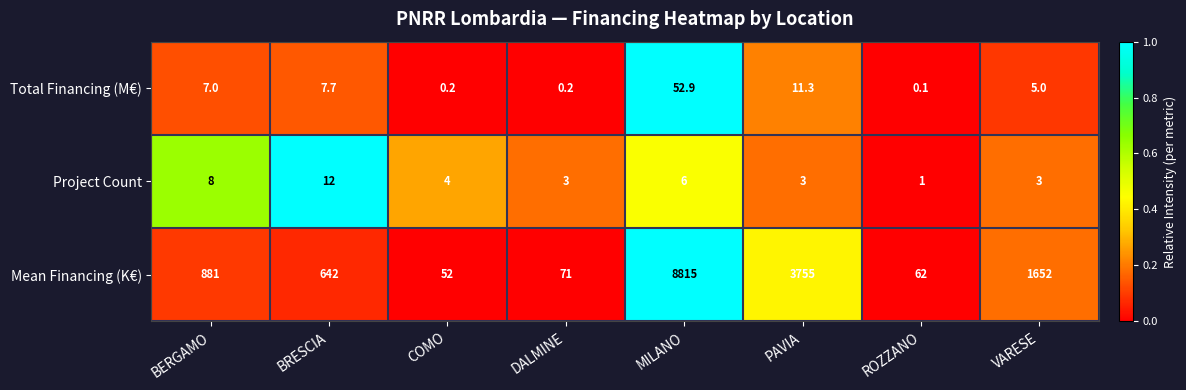

Reading left to right, list all the values displayed in this chart.

Total Financing (M€): 7.0	7.7	0.2	0.2	52.9	11.3	0.1	5.0
Project Count: 8.0	12.0	4.0	3.0	6.0	3.0	1.0	3.0
Mean Financing (K€): 881.0	642.0	52.0	71.0	8815.0	3755.0	62.0	1652.0